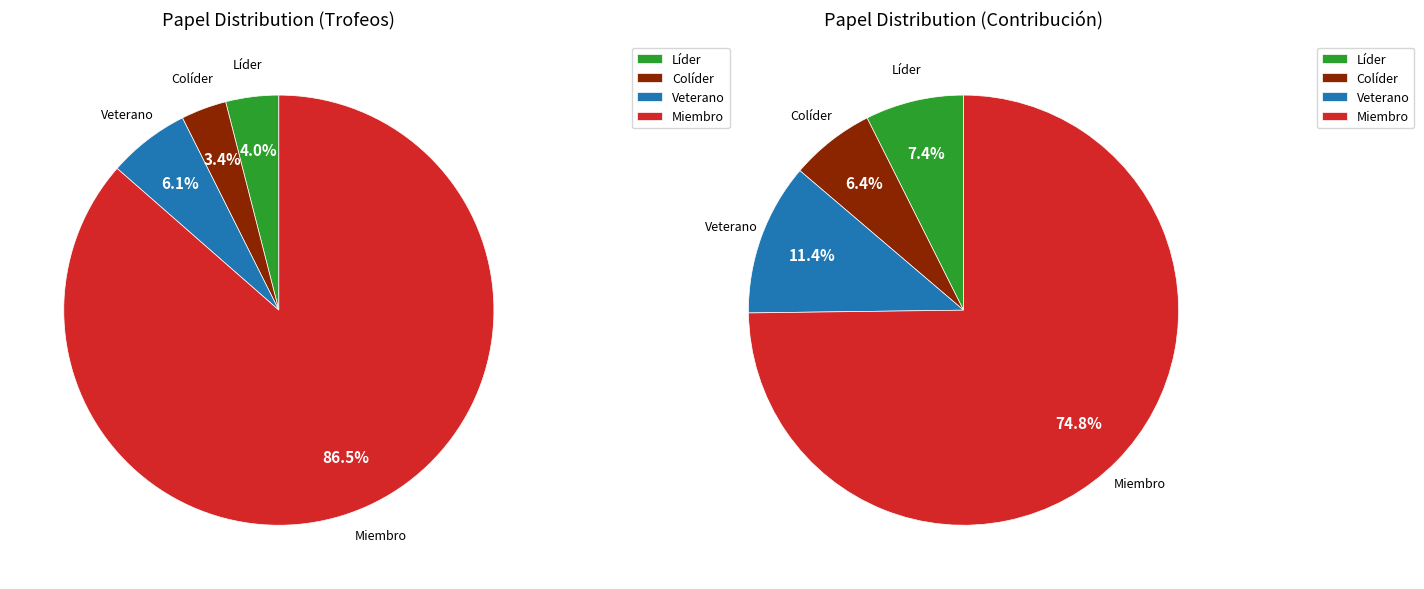

What is the majority slice?

Miembro